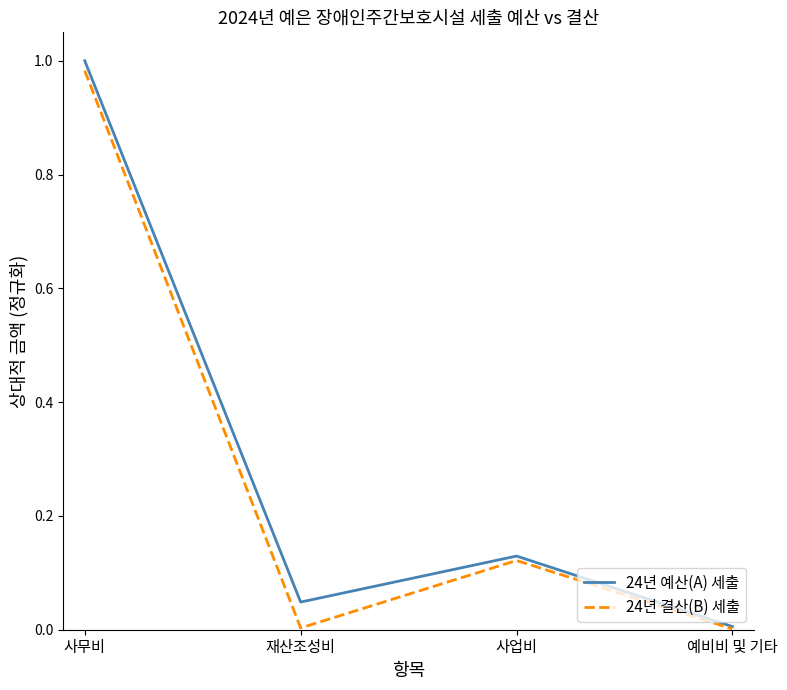

How many interior local peaks does the 24년 예산(A) 세출 series have?

1